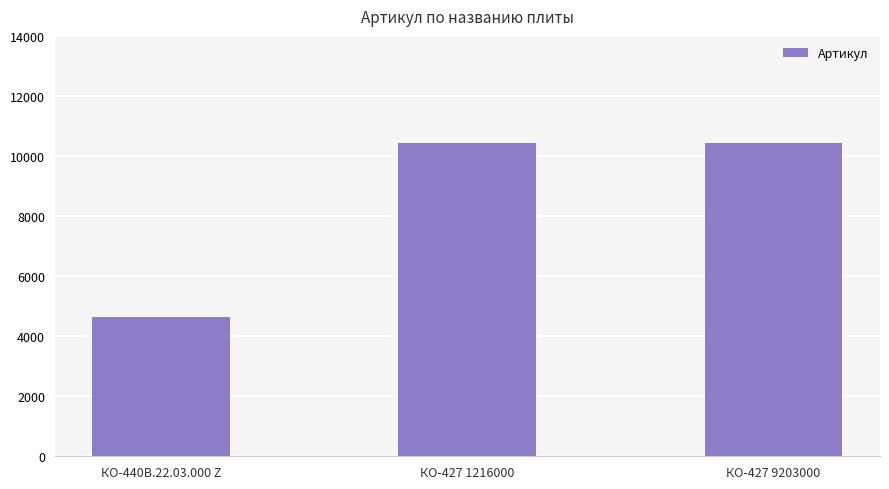

What is the difference between the second highest and minimum values?

5783